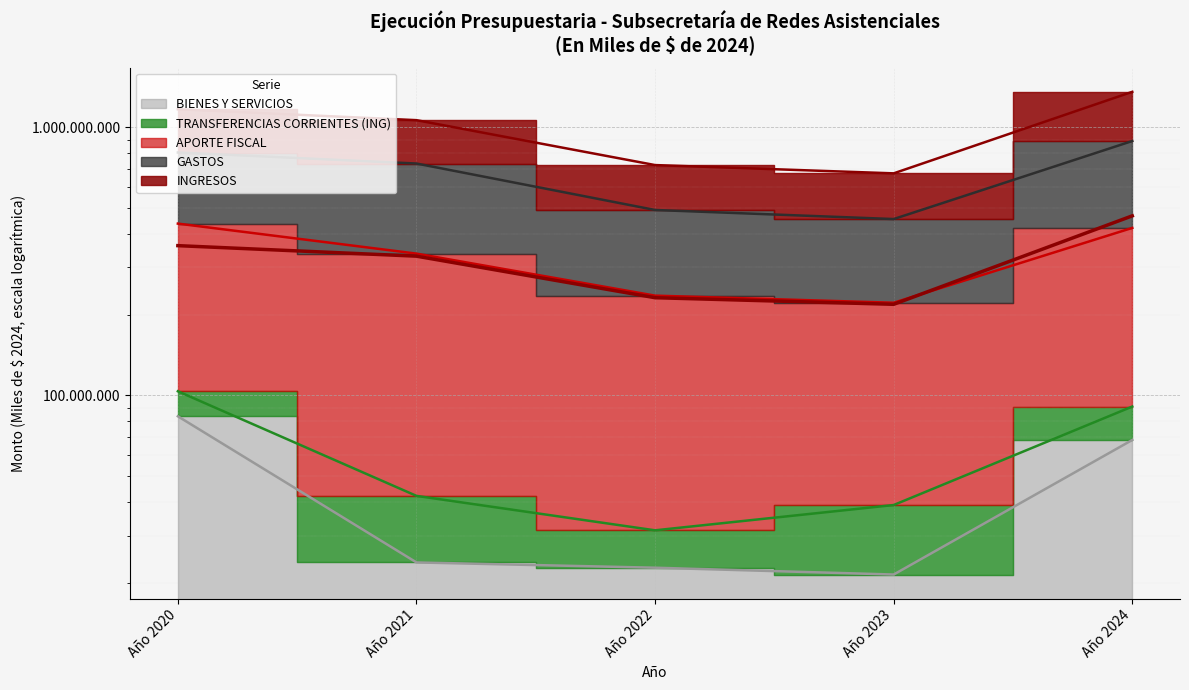

Which has a higher value, Año 2020 or Año 2023?

Año 2020